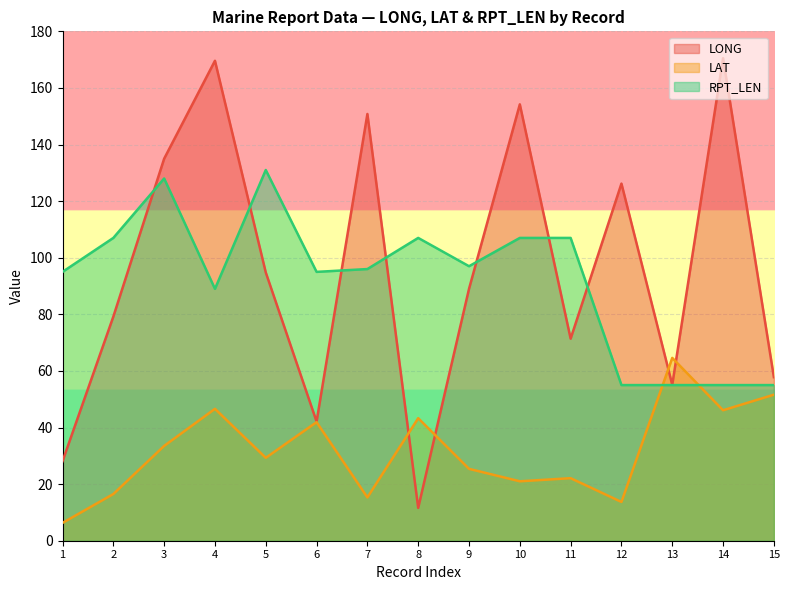

At which label is LONG closest to 91?

9